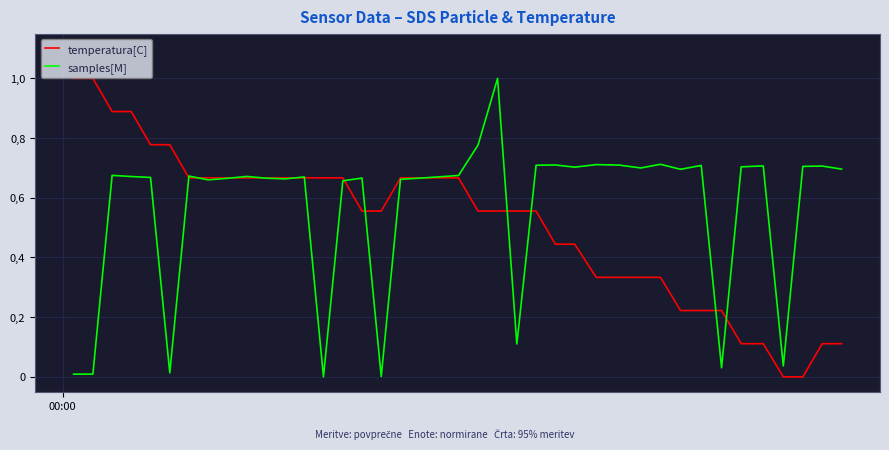

At how many categories does at least one series exceed 0?

40